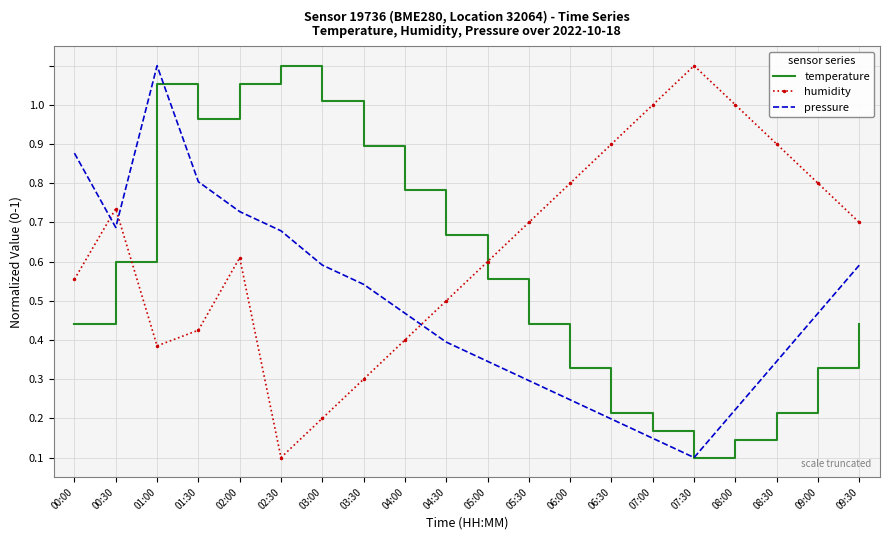

What are all the series names shown in the legend?

temperature, humidity, pressure